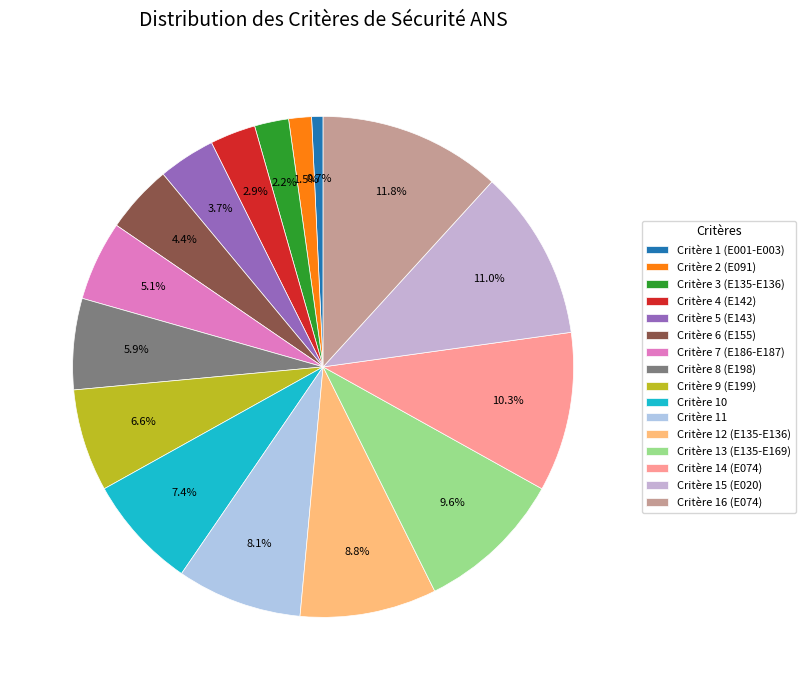

Which has a higher value, Critère 15 (E020) or Critère 11?

Critère 15 (E020)